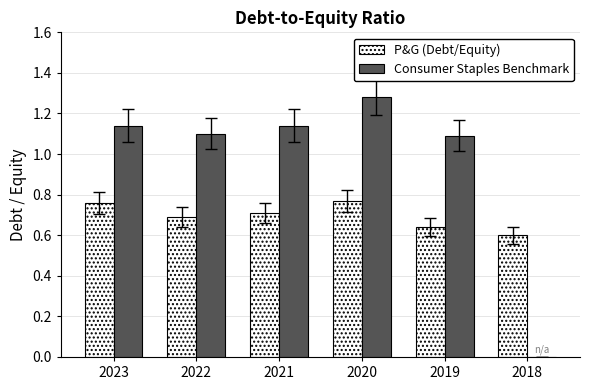

What are all the series names shown in the legend?

P&G (Debt/Equity), Consumer Staples Benchmark